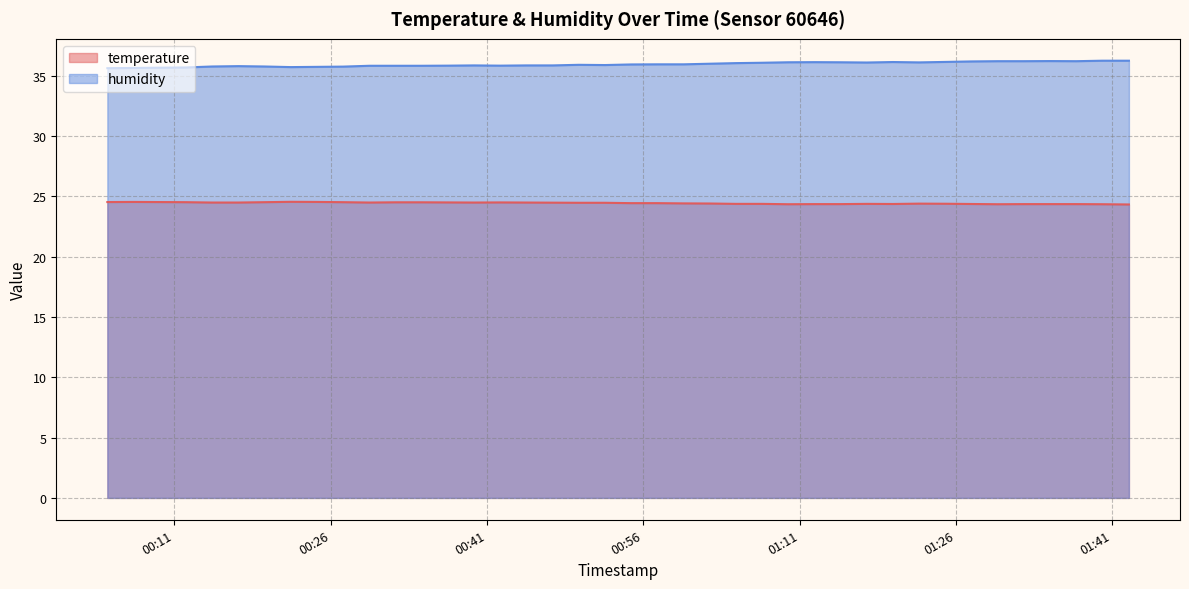

At which category does temperature reach its first local peak?

2023-04-15T00:07:05